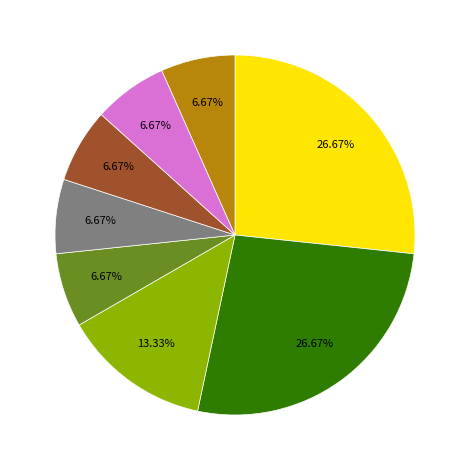

How many slices are in this pie chart?

8